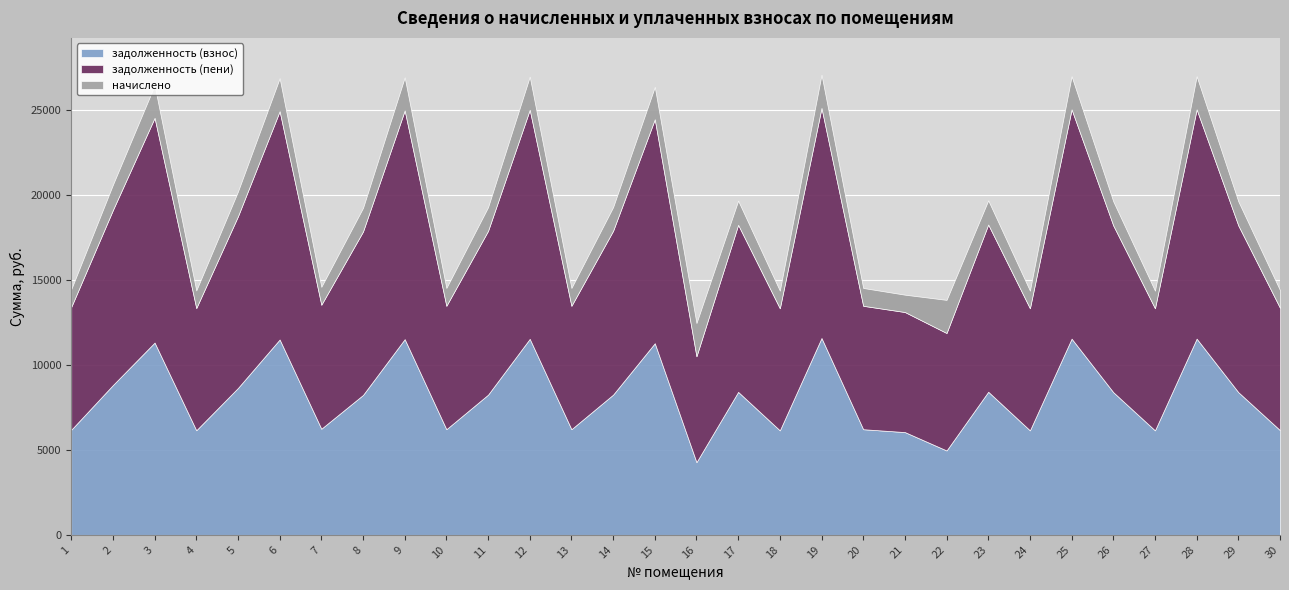

Is it true that задолженность (пени) equals 13486.4 at 28?

True